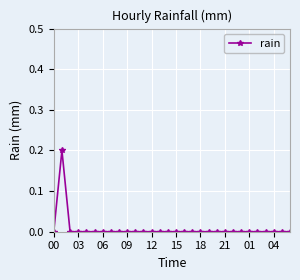

True or false: there are more than 0 points higher than both neighbors.

True